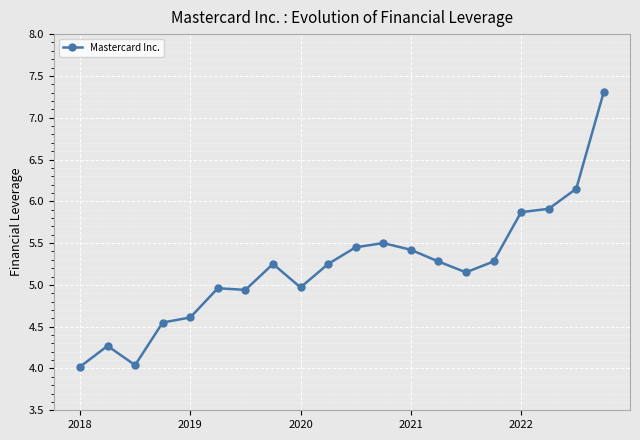

What is the difference between the maximum and second lowest values?

3.3